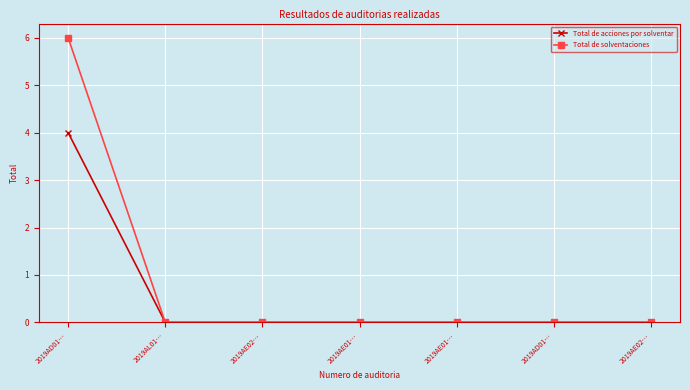

Reading right to left, extract all data points from this chart.

Total de acciones por solventar: 0	0	0	0	0	0	4
Total de solventaciones: 0	0	0	0	0	0	6